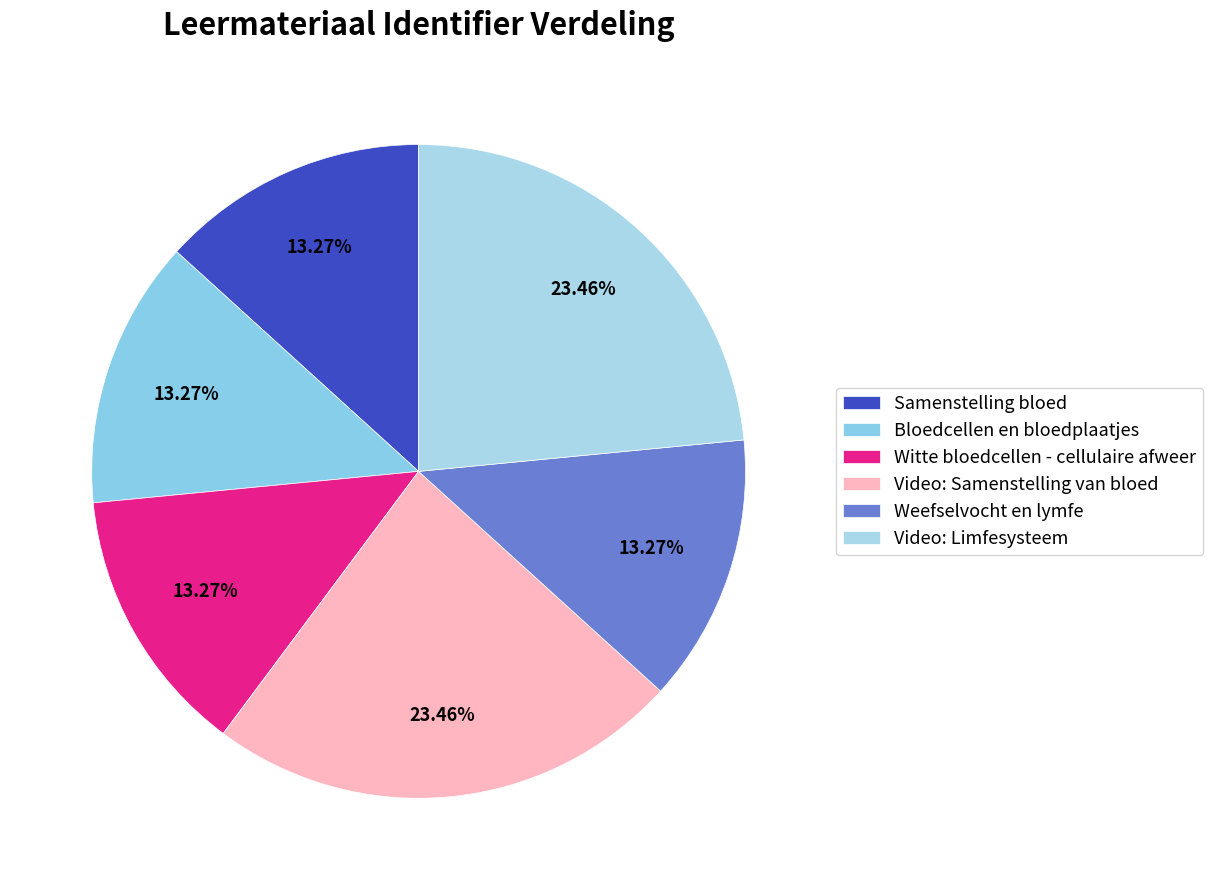

To the nearest percent, what portion does Samenstelling bloed represent?

13%